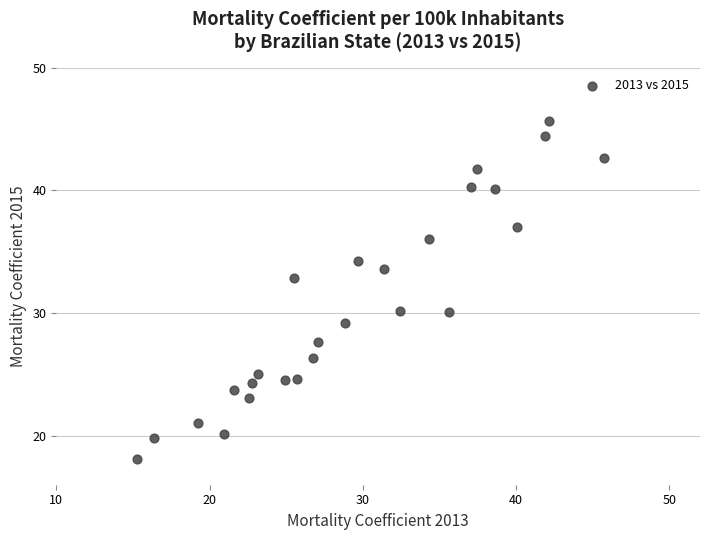

What is the range of Y values (max minus min)?

27.5